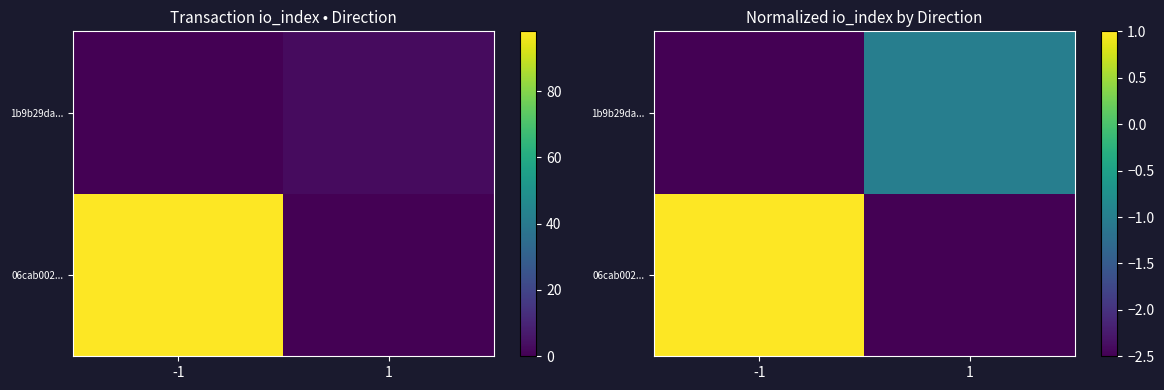

What is the maximum value shown in the chart?

1.0